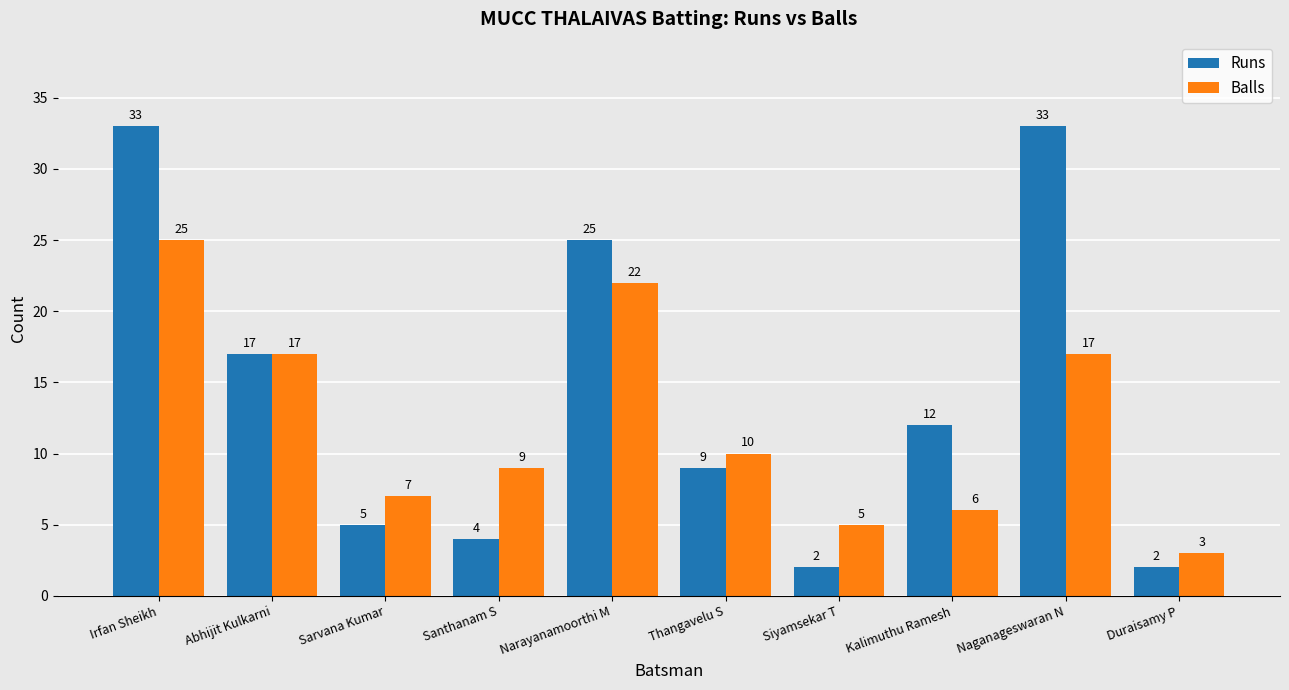

What is the average value of the Balls series?

12